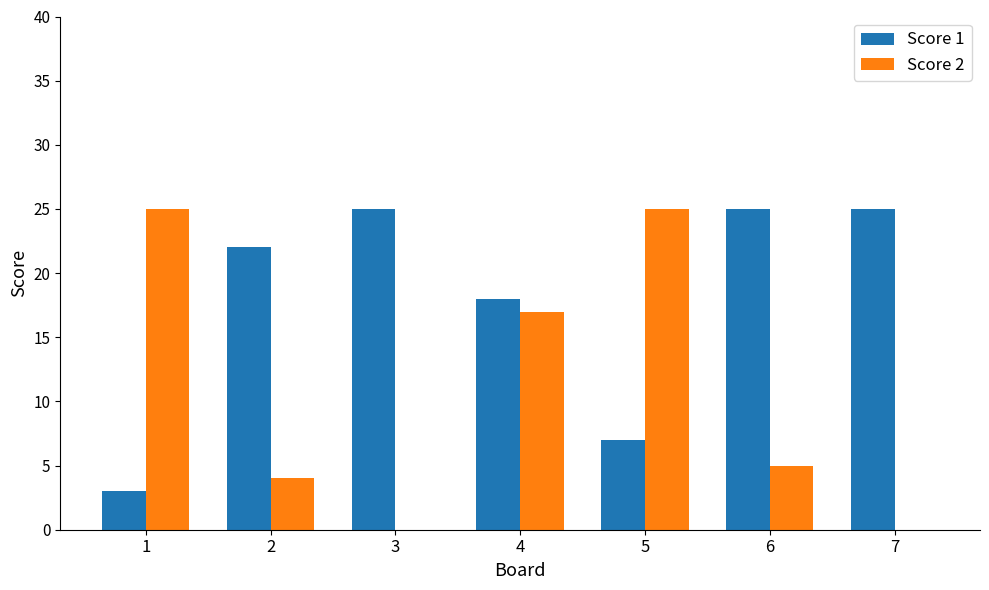

The Score 1 series shows 18 at 4. True or false?

True